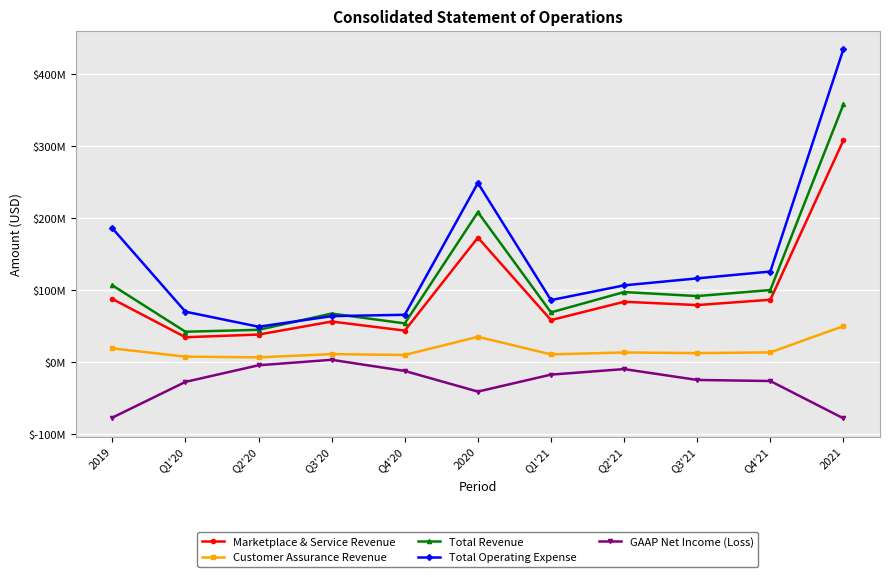

What is the spread (max minus min) of values at Q2'20?

53600000